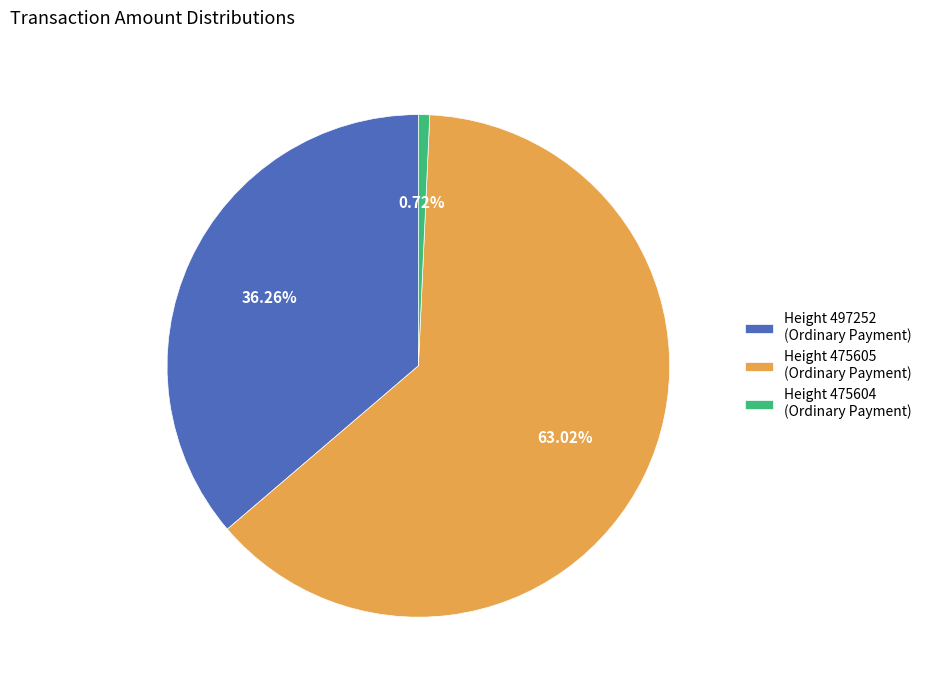

Which has a higher value, Height 497252 (Ordinary Payment) or Height 475604 (Ordinary Payment)?

Height 497252 (Ordinary Payment)